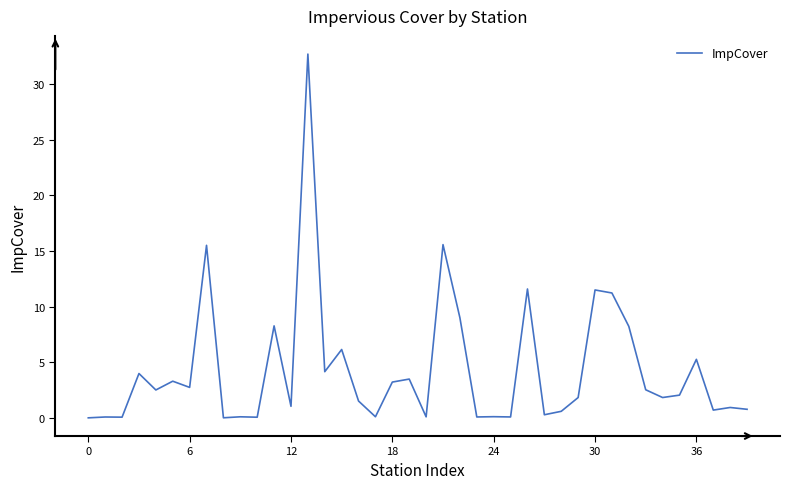

What is the difference between the maximum and minimum values?

32.7